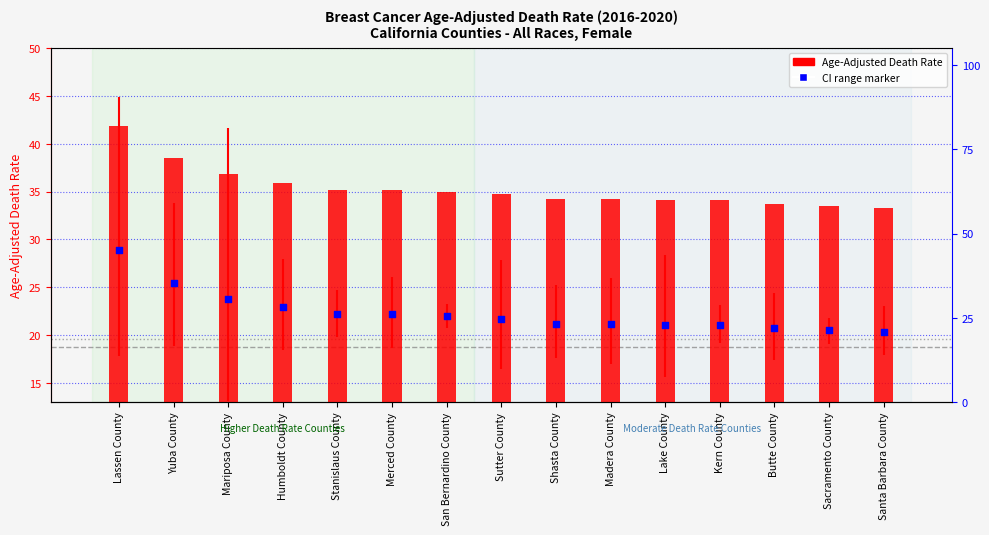

Which series contains the highest Y value?

Age-Adjusted Death Rate